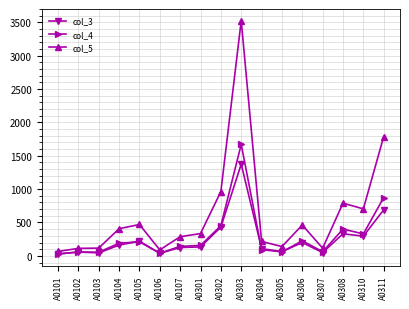

Which series ends up on top after the final intersection of col_3 and col_4?

col_4